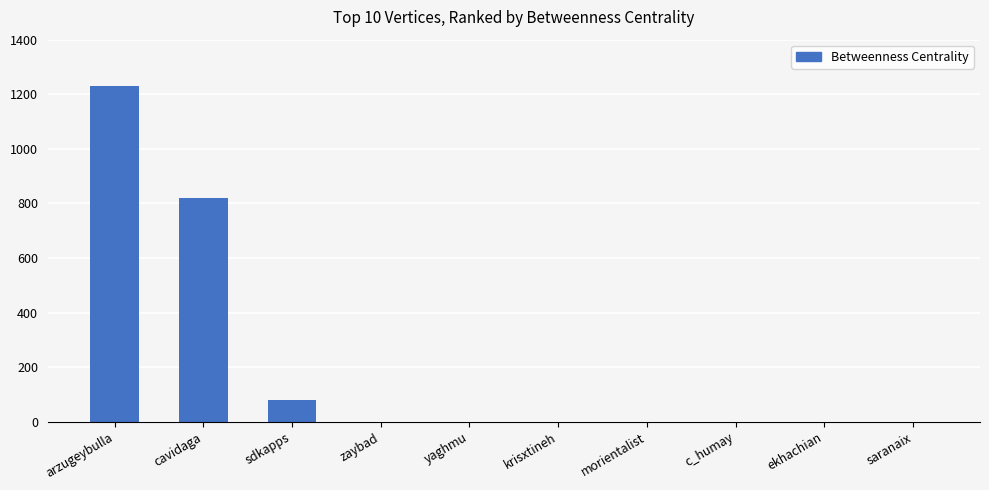

What is the difference between the values at sdkapps and morientalist?

78